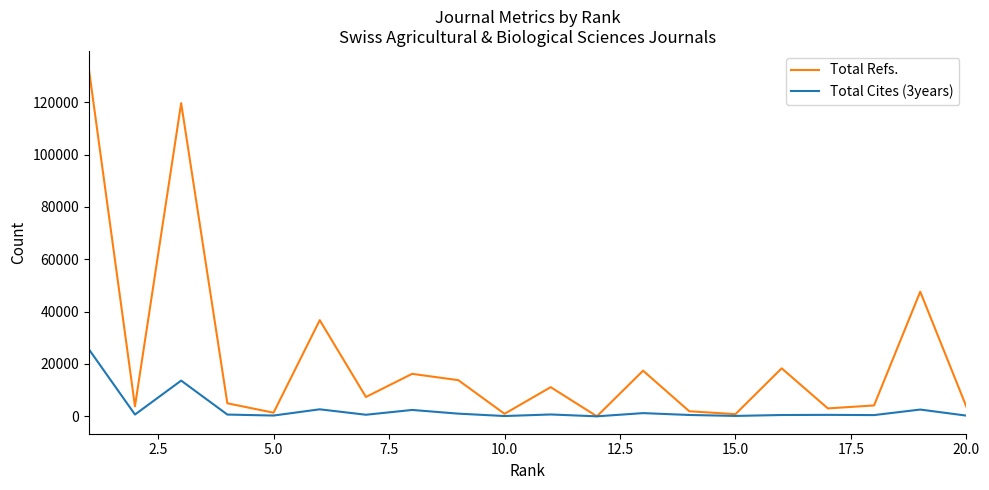

What are all the series names shown in the legend?

Total Refs., Total Cites (3years)